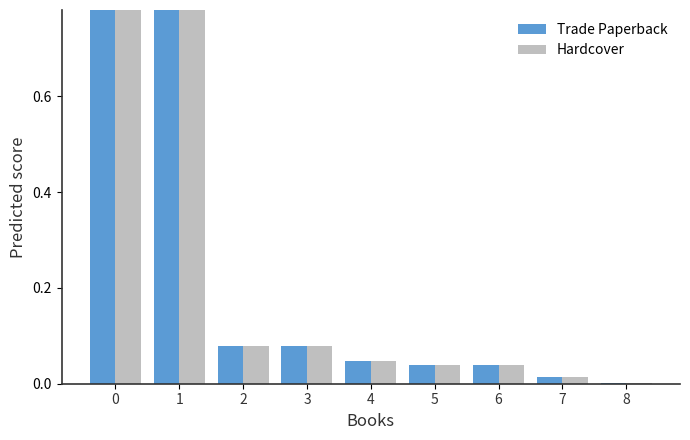

Is the value of Hardcover at 8 greater than the value of Trade Paperback at 5?

No